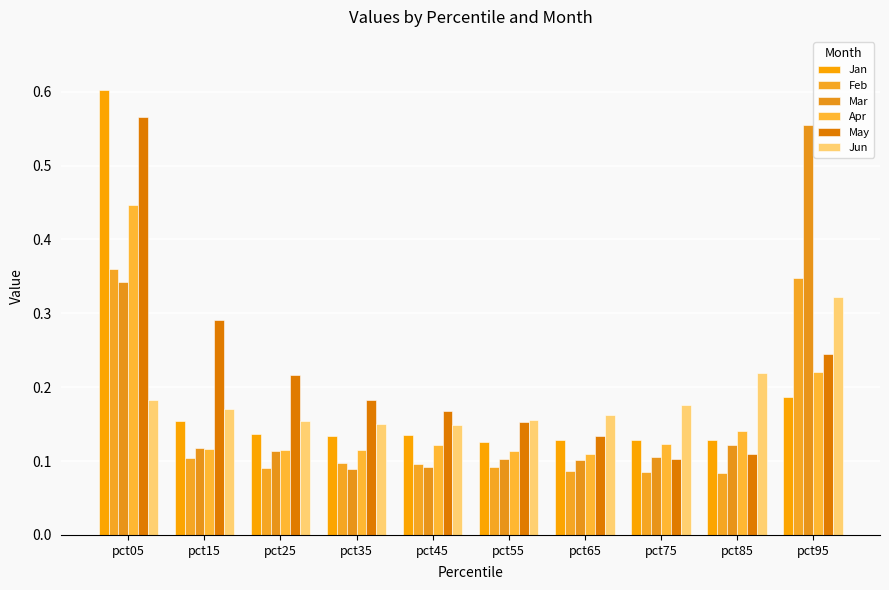

At which label is Apr closest to 0?

pct65